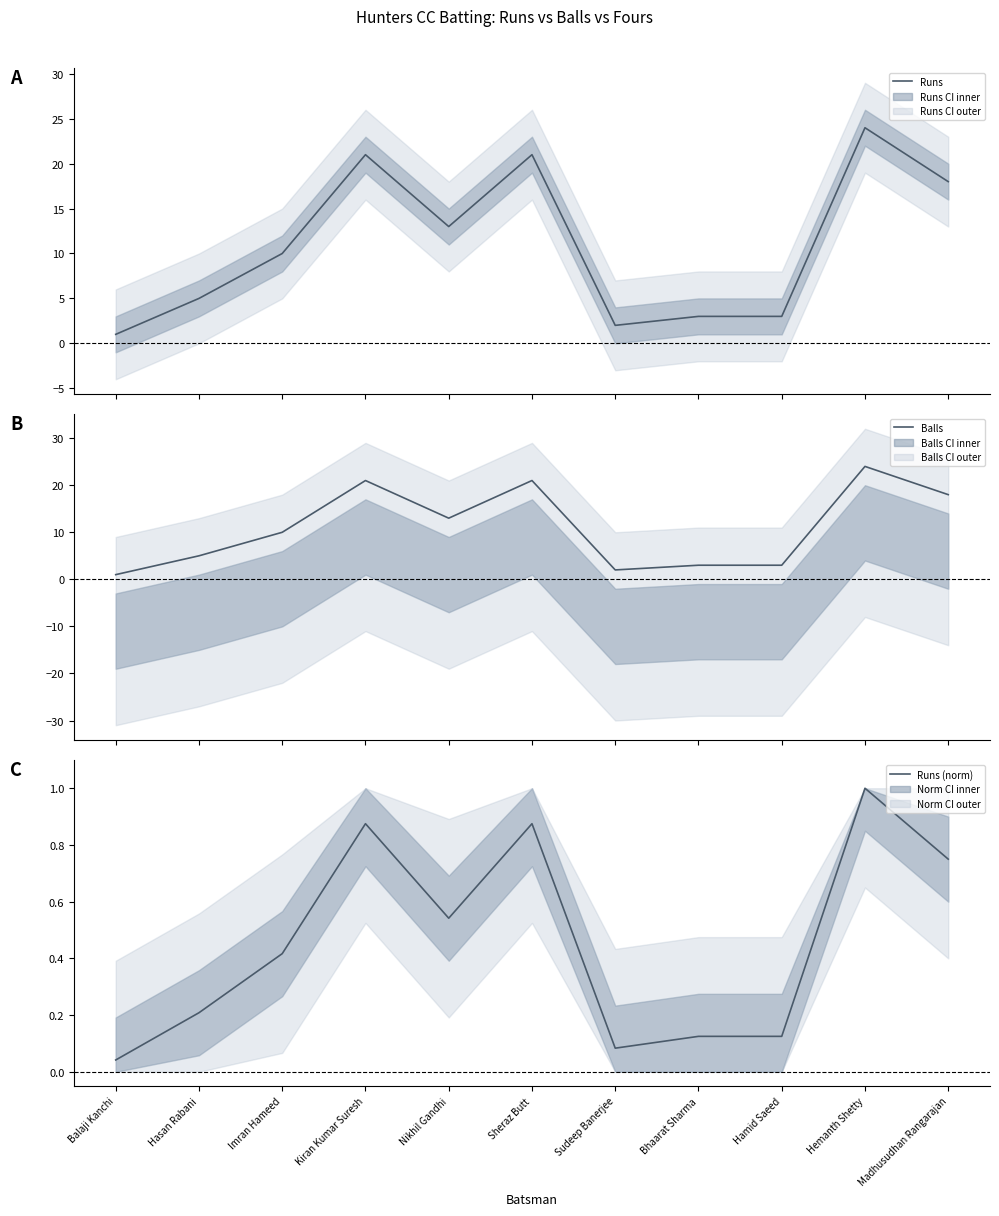

What is the difference between the second highest and minimum values in the Balls series?

20